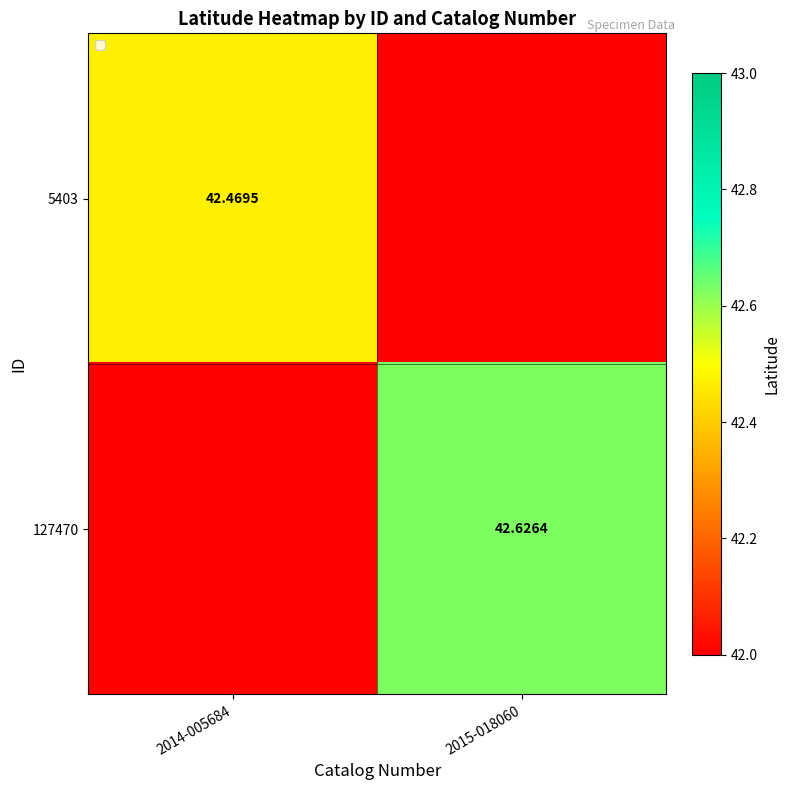

List the series in order of their overall mean, lowest first.

5403, 127470